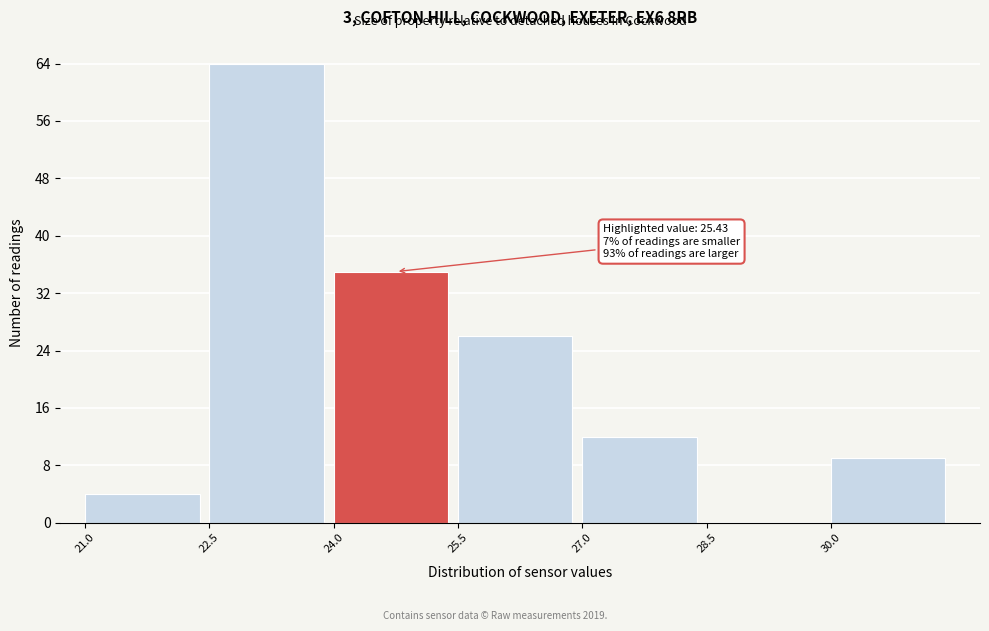

Over which range of the x-axis is the bar tallest?

22.5 to 24.0